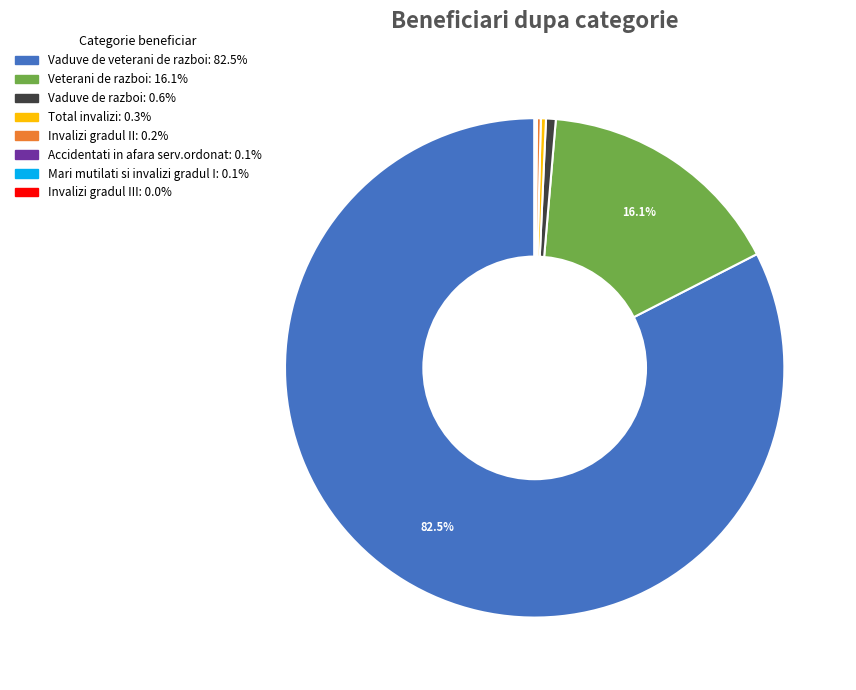

Does any single category account for the majority?

Yes